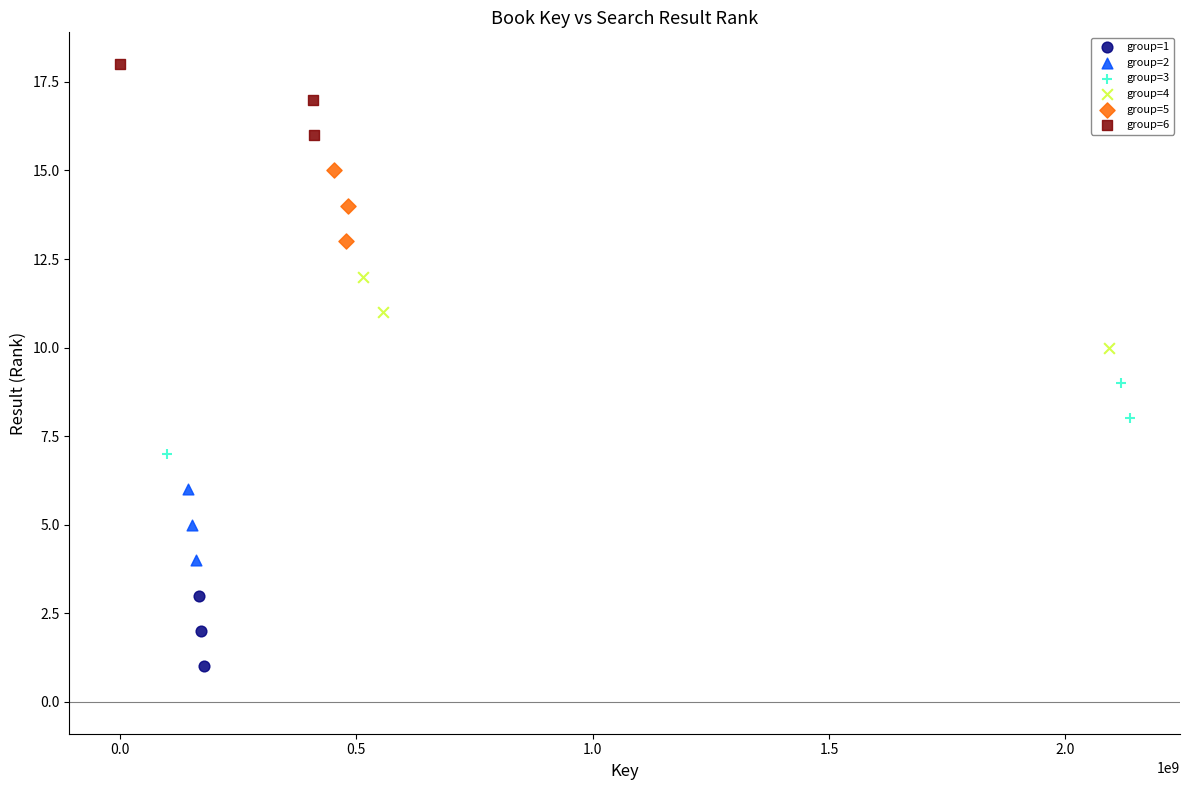

Which series reaches the maximum Y coordinate?

group=6